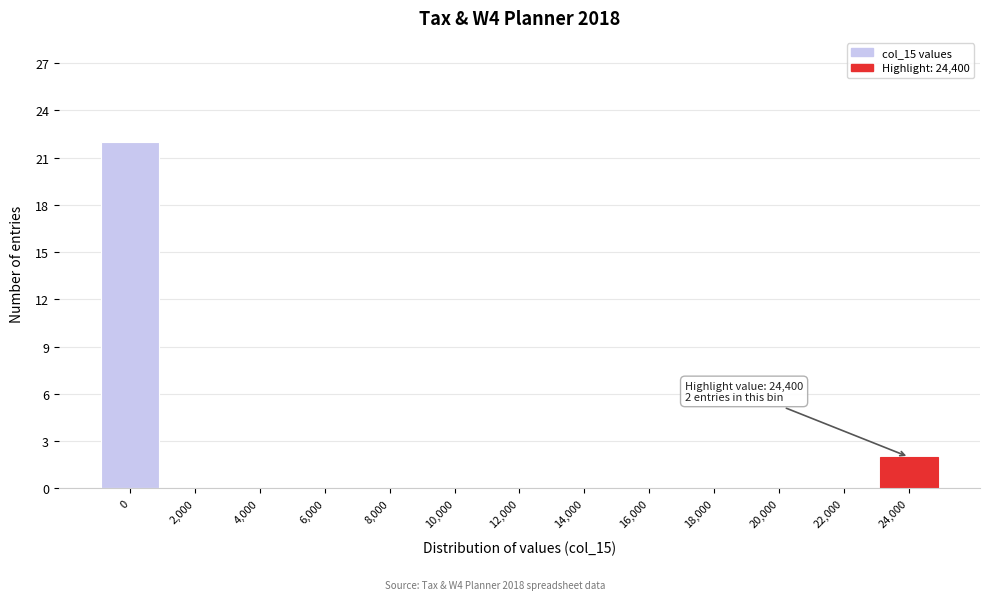

Reading right to left, transcribe all the data shown in this chart.

24,000=2	22,000=0	20,000=0	18,000=0	16,000=0	14,000=0	12,000=0	10,000=0	8,000=0	6,000=0	4,000=0	2,000=0	0=22